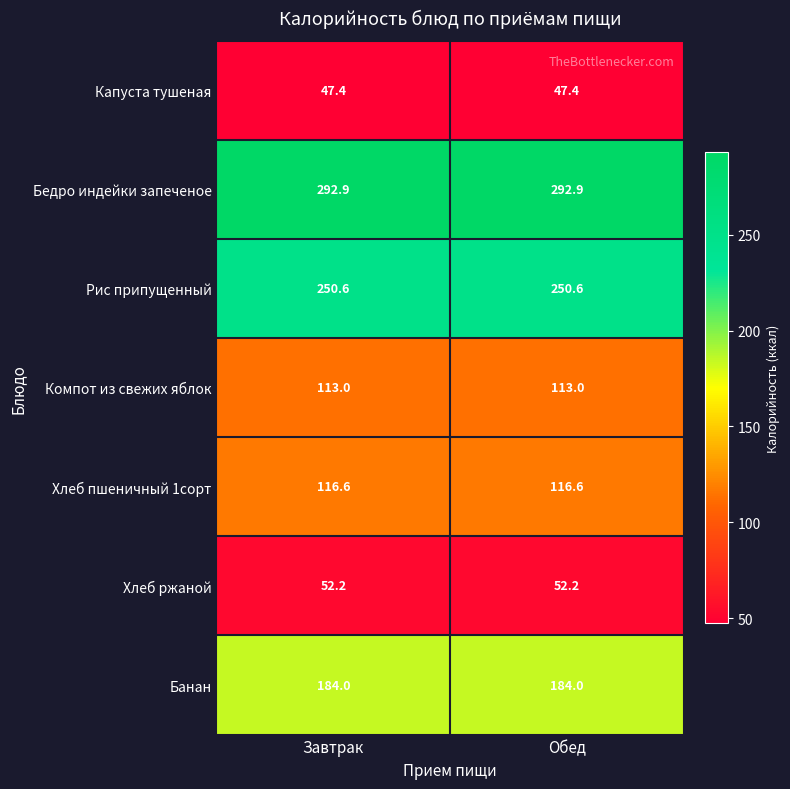

What is the sum of all Капуста тушеная values?

94.8